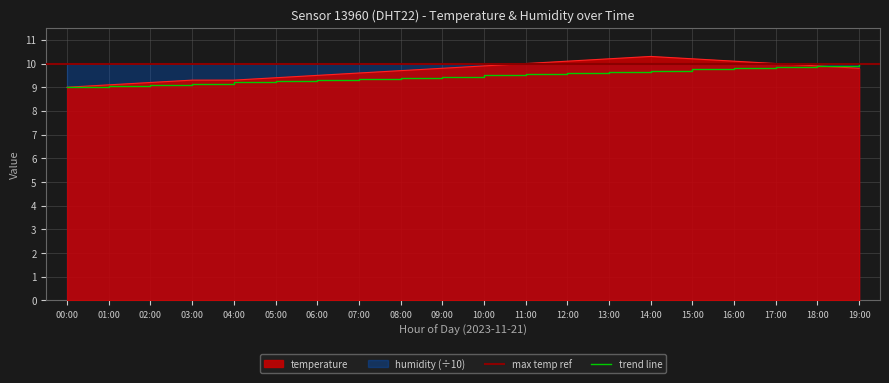

What is the difference between the maximum and minimum values?

1.3